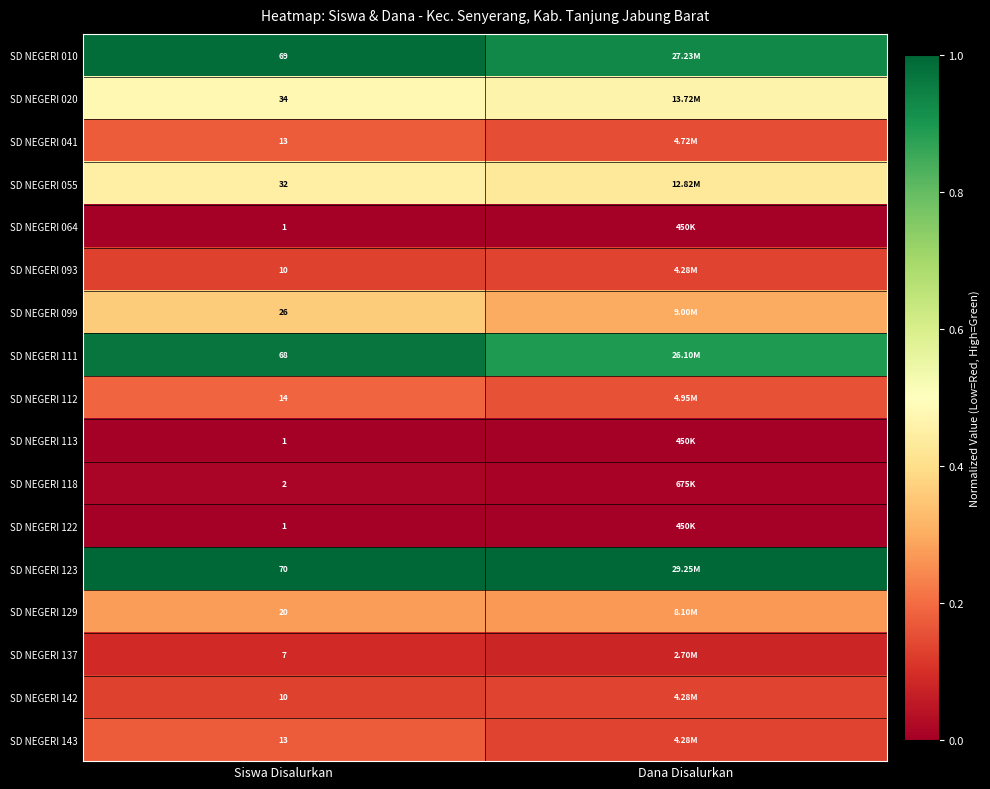

Which label corresponds to the smallest value in the chart?

Siswa Disalurkan